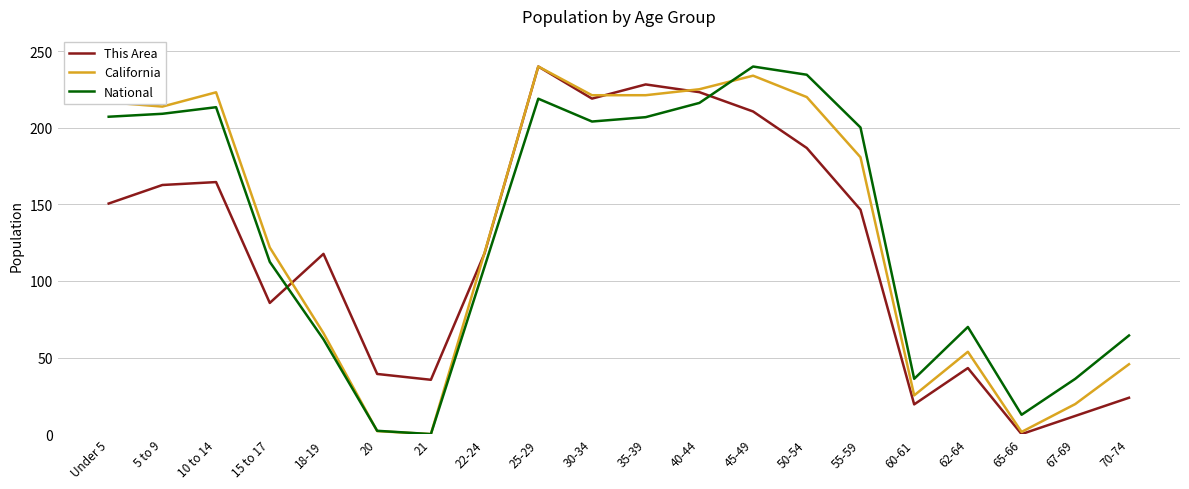

Is it true that This Area equals 69.2 at 40-44?

False